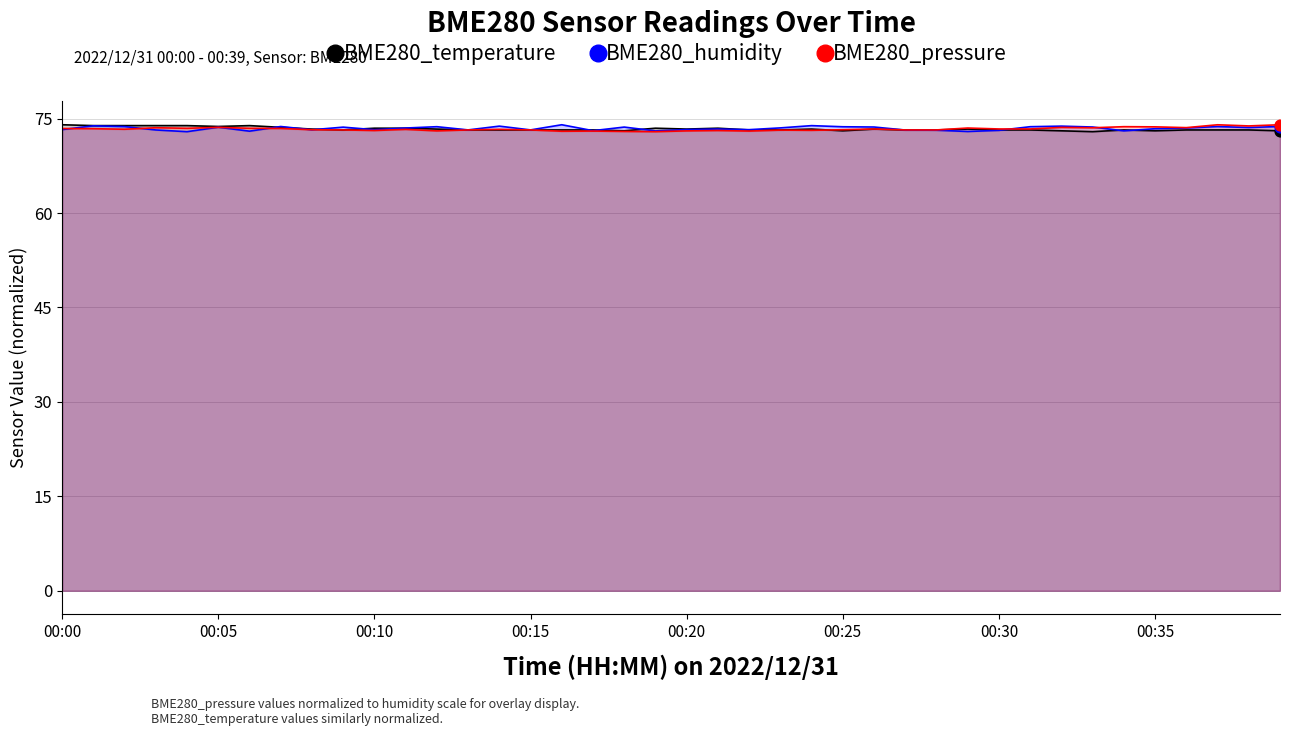

Is the value of BME280_pressure at 27 greater than the value of BME280_temperature at 39?

Yes